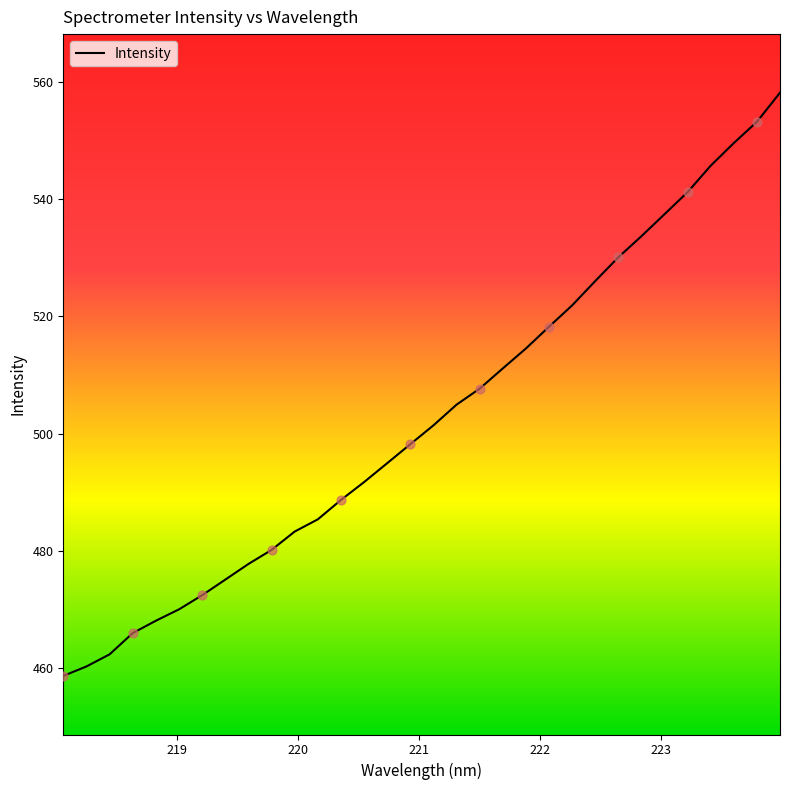

What is the smallest value displayed?

458.6